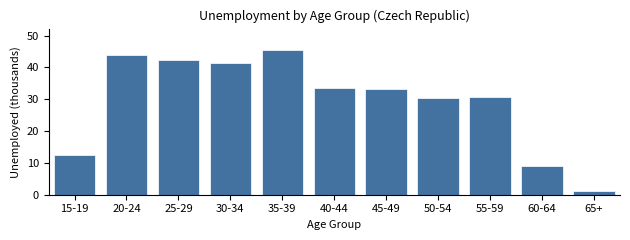

What is the value of the 6th bar from the left?

33.5